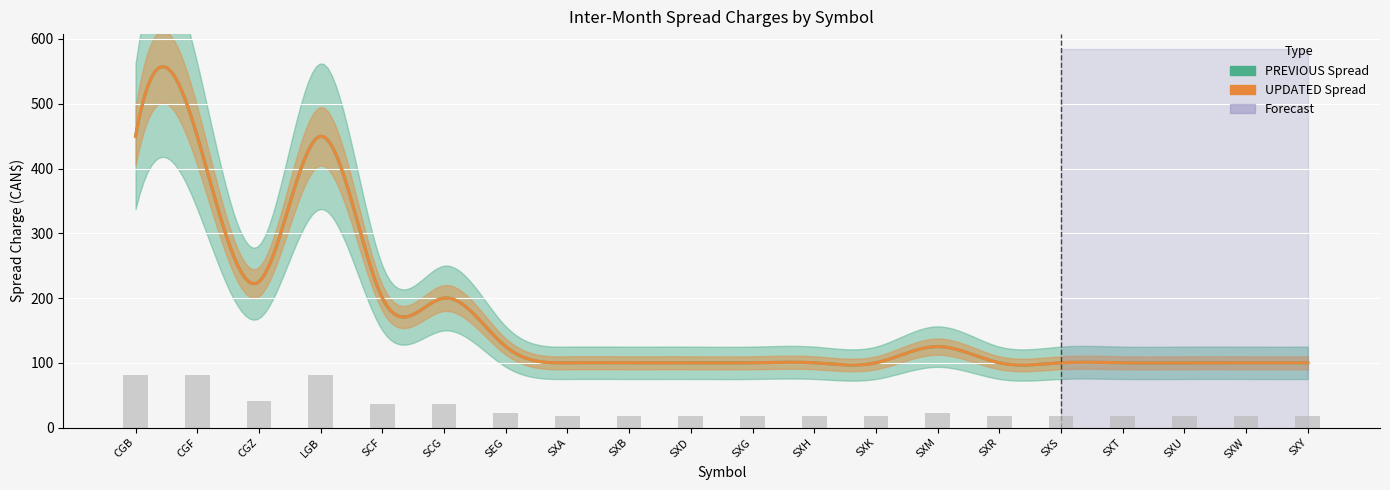

Which label corresponds to the smallest value in the chart?

SXA